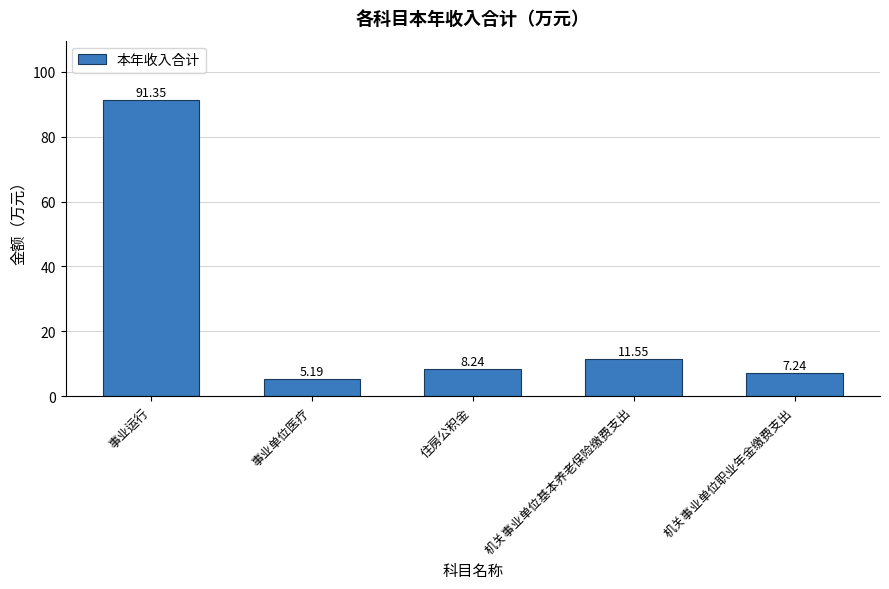

What is the smallest value displayed?

5.2